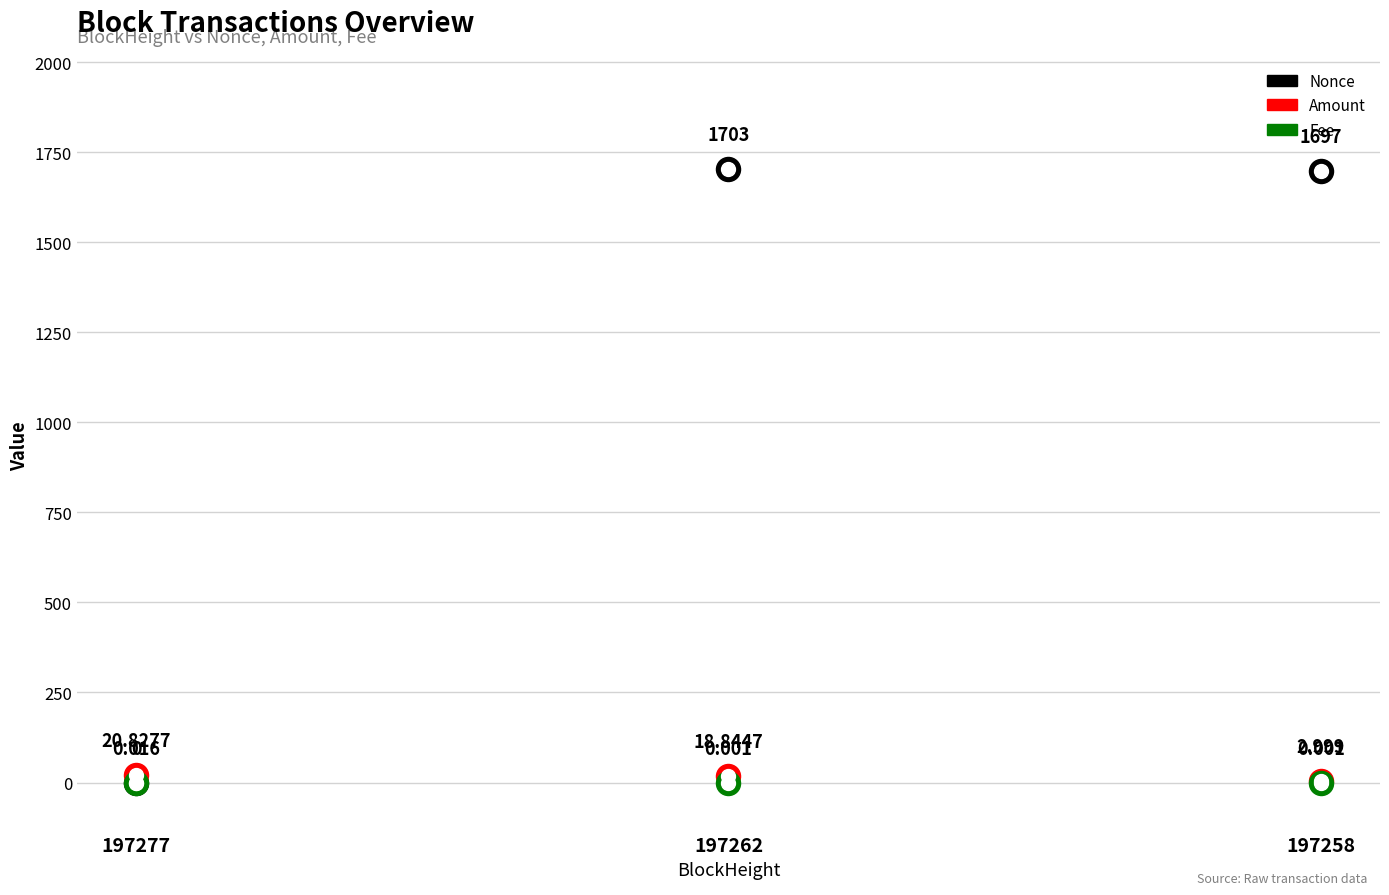

At which category is the sum across all series the highest?

197262